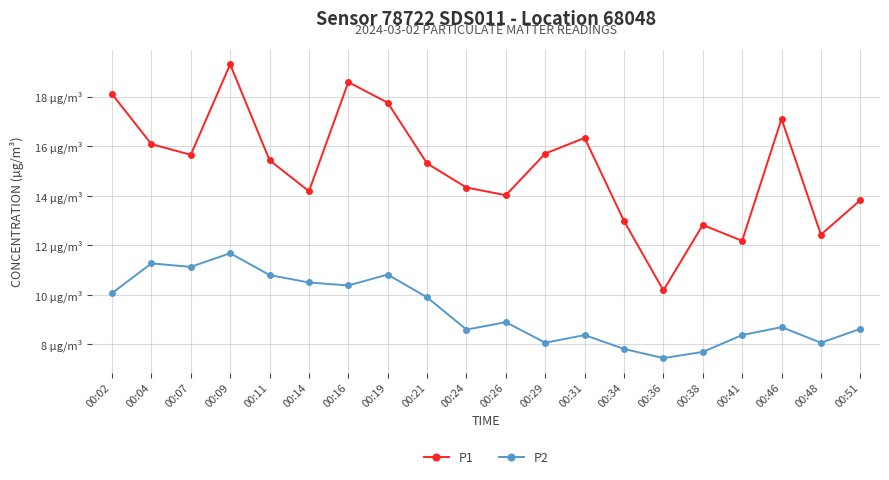

What are all the series names shown in the legend?

P1, P2